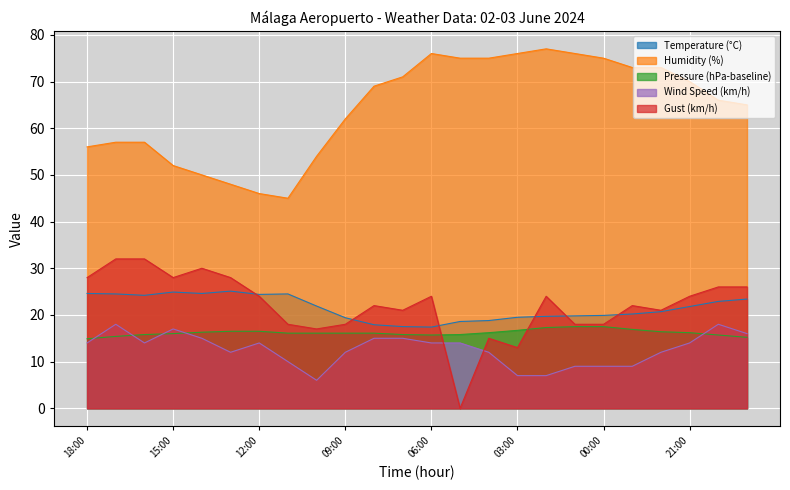

How many data points does each series have?

24